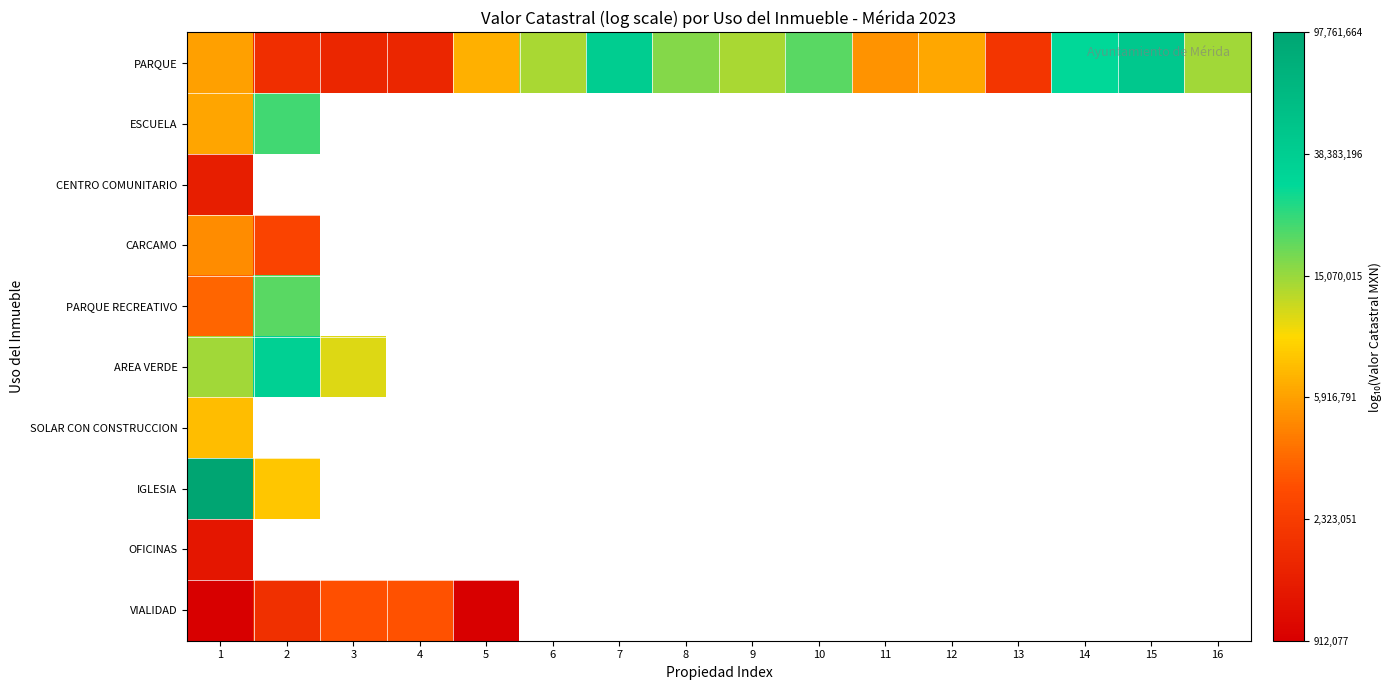

At which category is the sum across all series the highest?

1